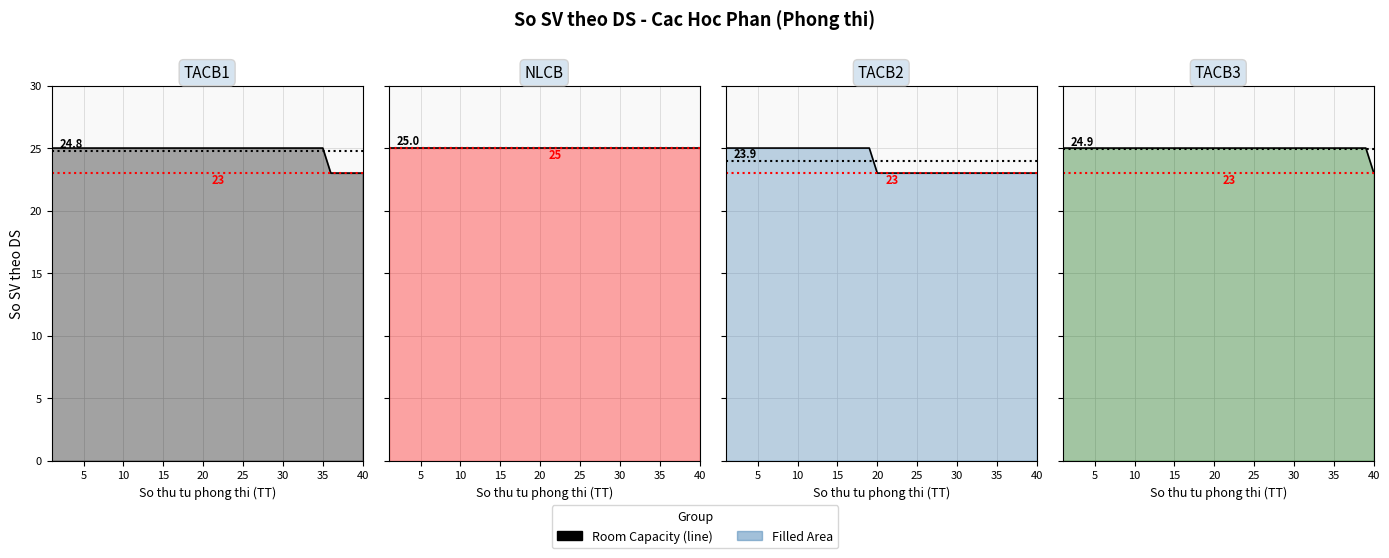

What is the average value?

25